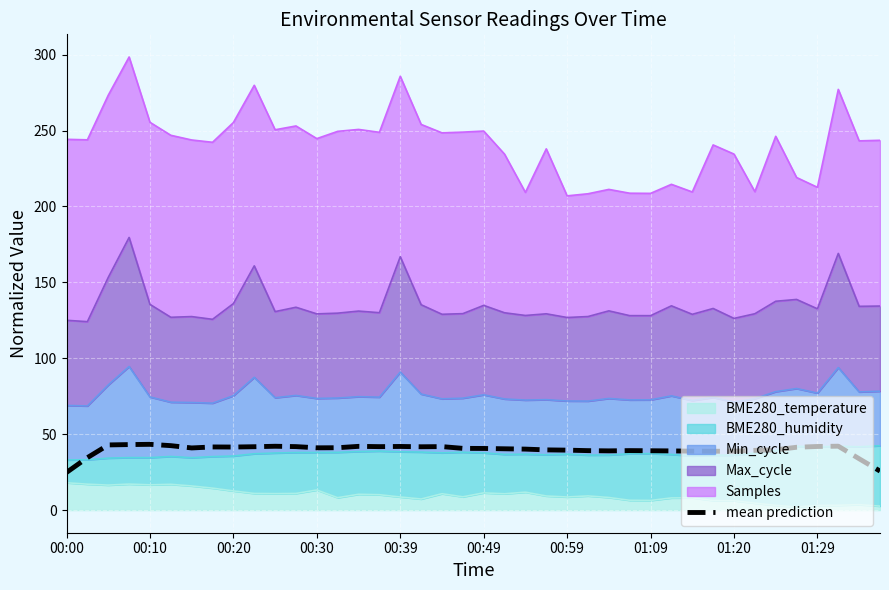

What is the difference between the maximum and minimum values?

18.5